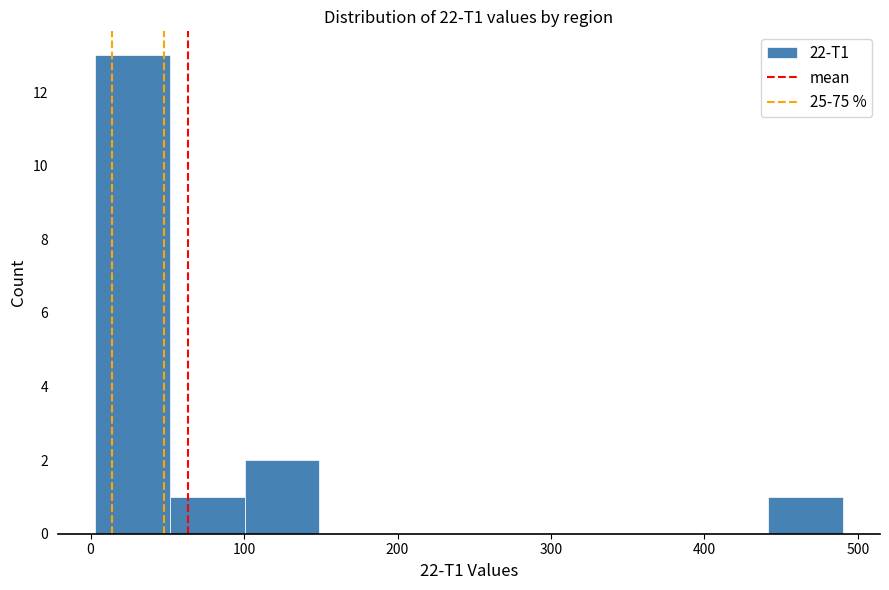

Reading left to right, transcribe this chart: for each bar, give the range it covers on the x-axis and its height. Neither the bar edges nor the heights are printed on the chart, so give them approximately, as read against the axes.

0 to 50: 13
50 to 100: 1
100 to 150: 2
150 to 200: 0
200 to 250: 0
250 to 300: 0
300 to 340: 0
340 to 390: 0
390 to 440: 0
440 to 490: 1